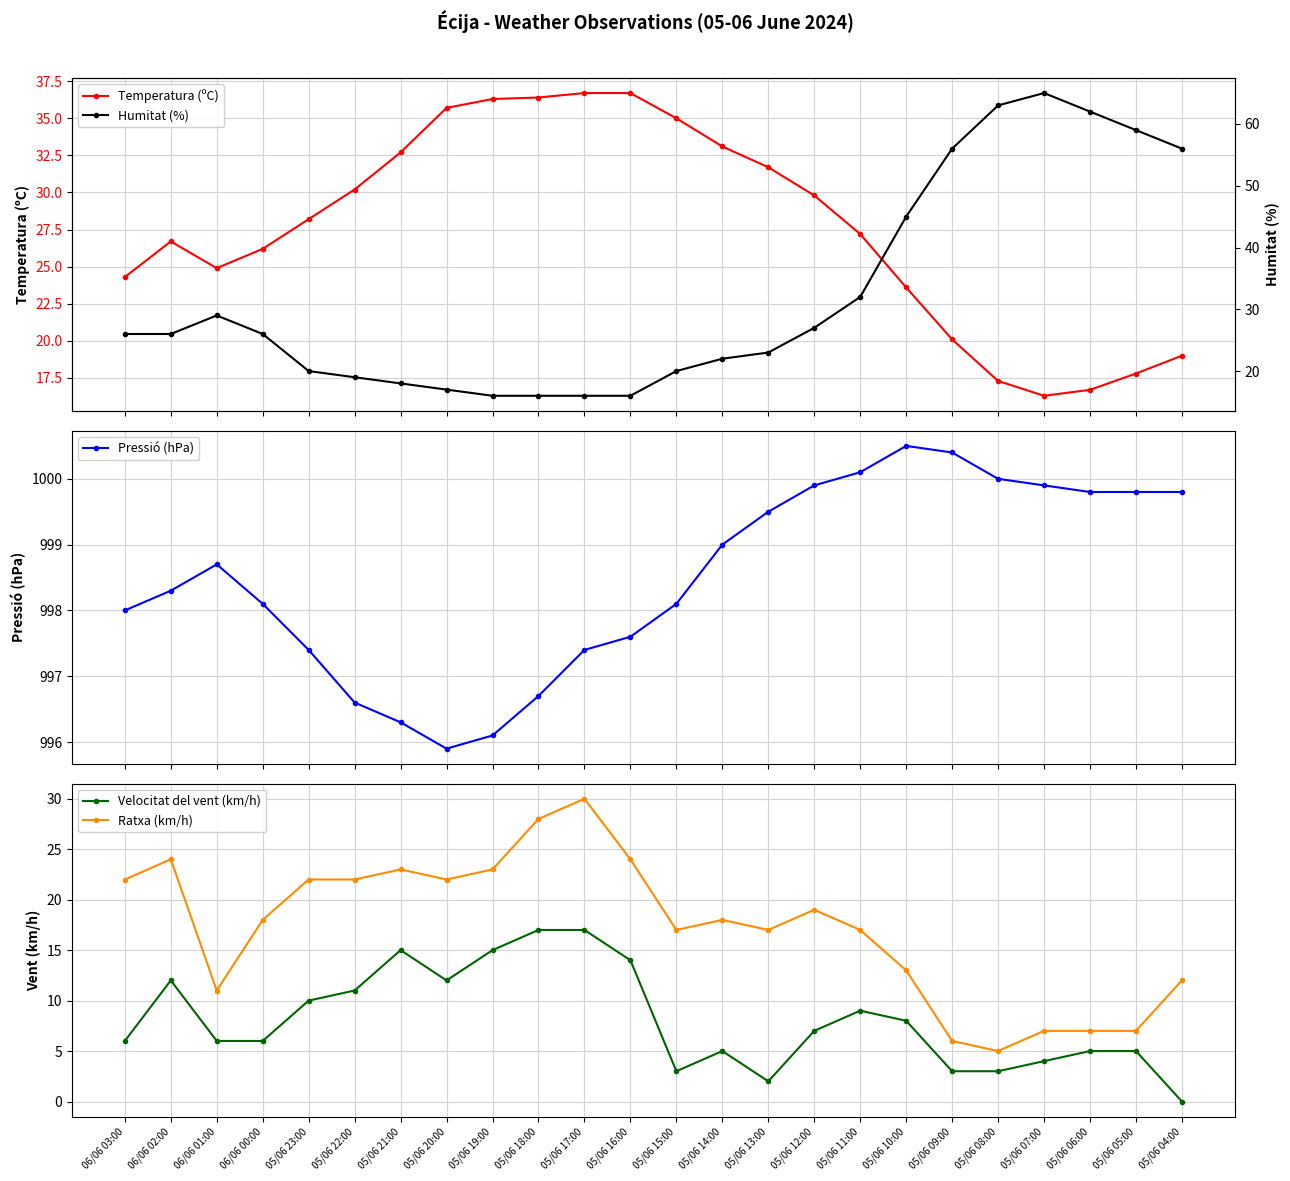

Rank the series by their maximum value, from lowest to highest.

Velocitat del vent (km/h), Ratxa (km/h), Temperatura (ºC), Humitat (%), Pressió (hPa)